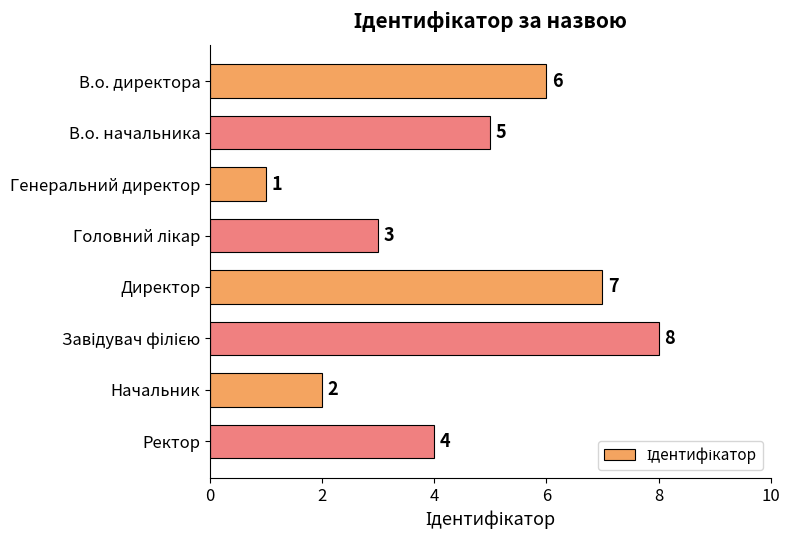

Count the values in the range 3 to 7.

5